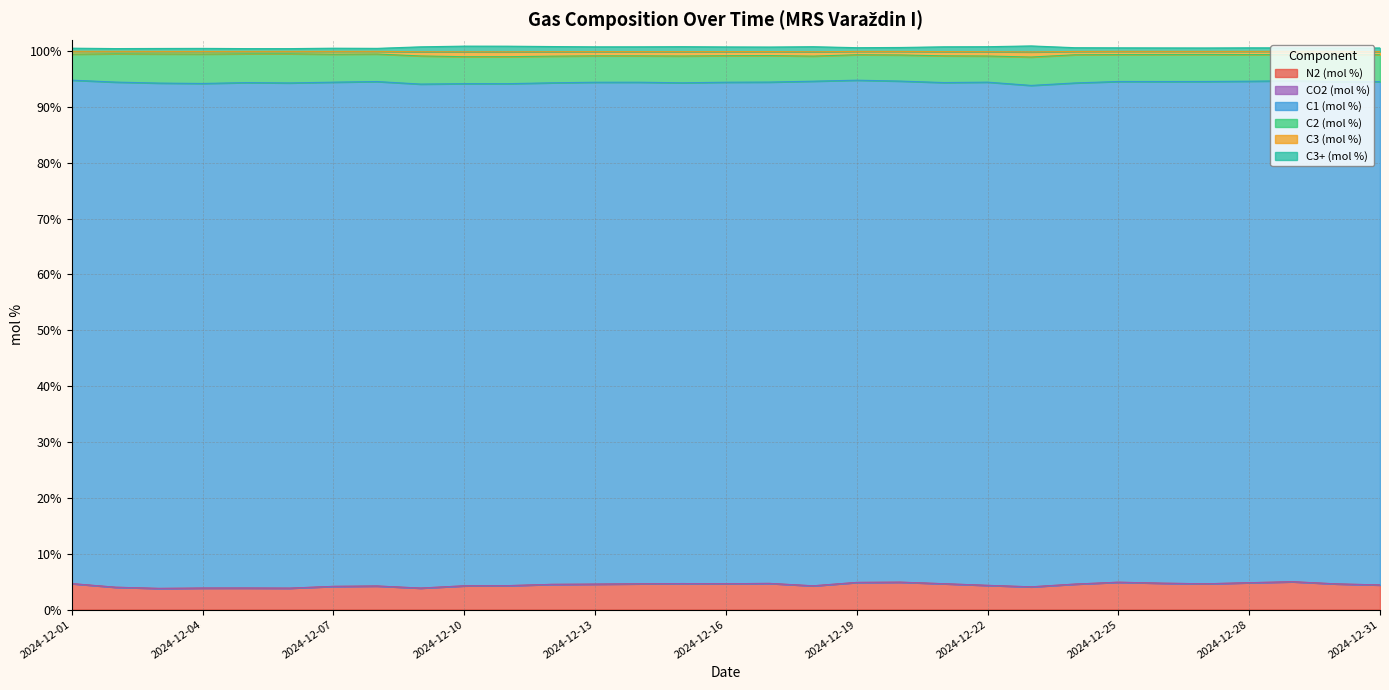

What is the highest value of the N2 (mol %) series?

5.0